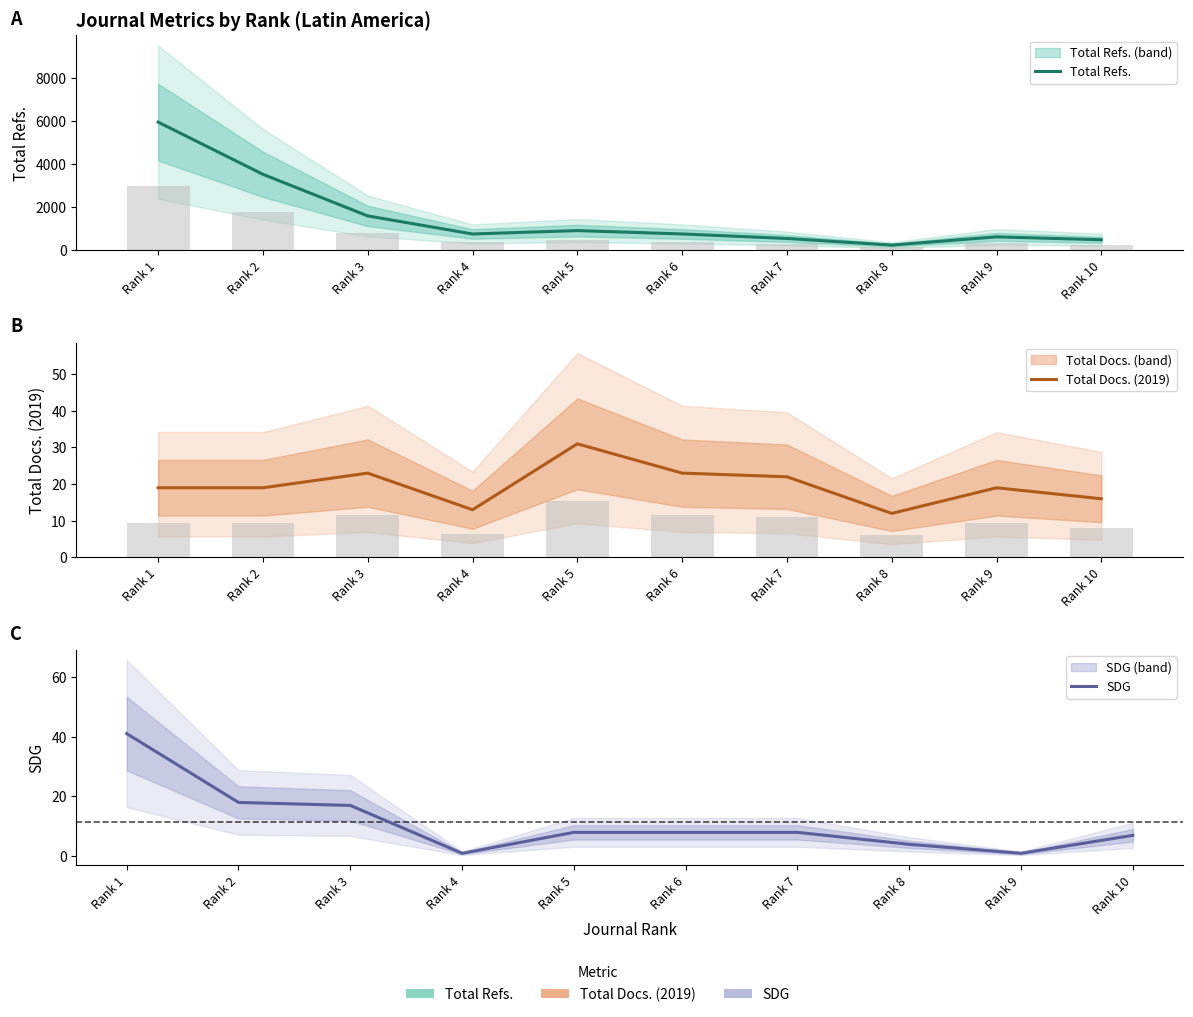

What is the approximate value of Total Refs. at Rank 5, to the nearest 10?

900